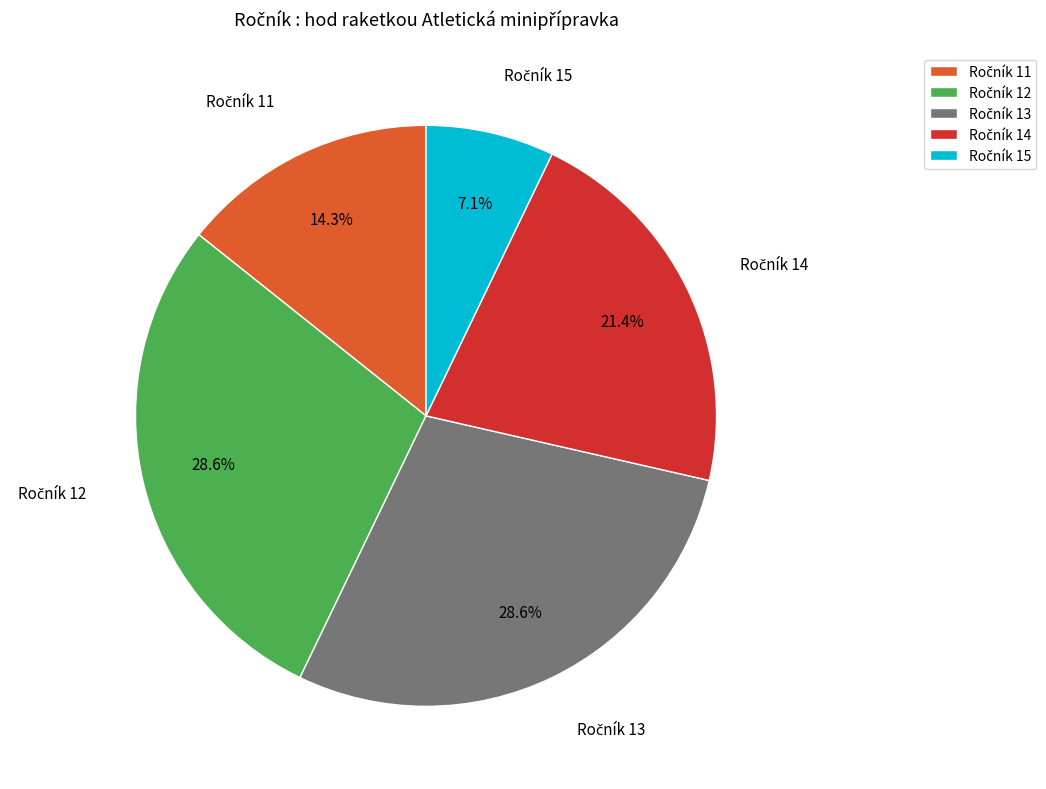

How many slices are in this pie chart?

5